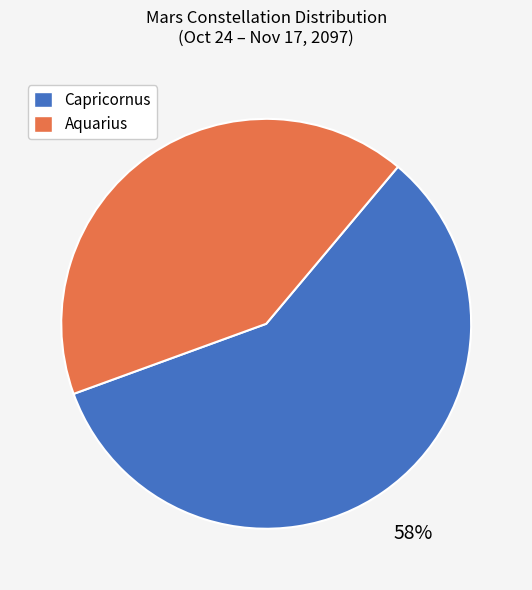

Which category has the smallest portion of the pie?

Aquarius